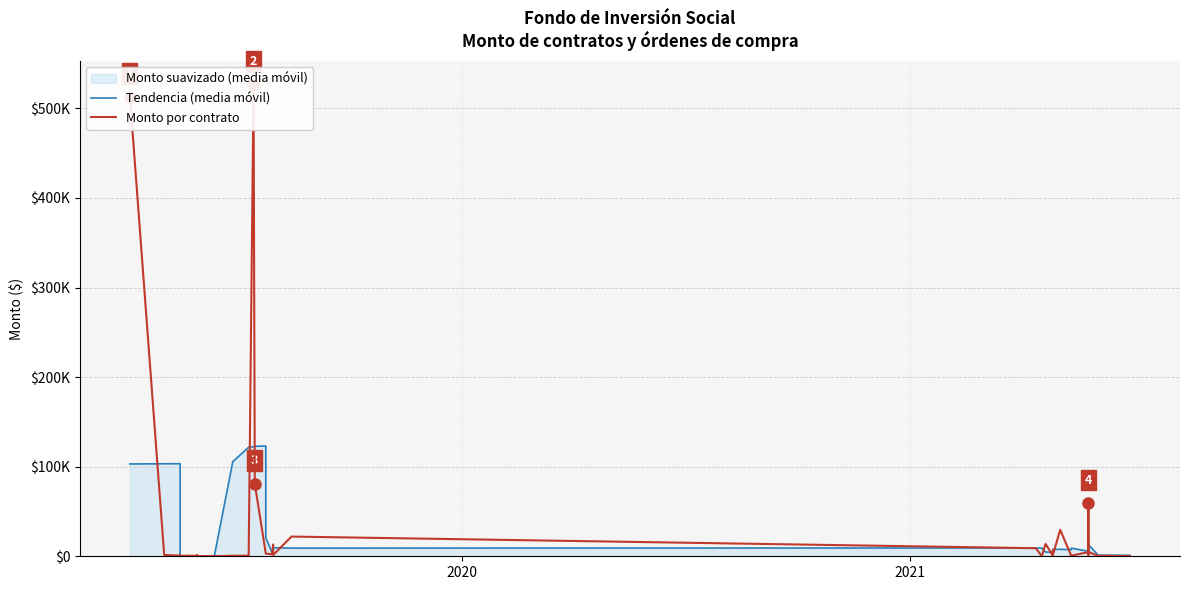

What is the greatest value displayed?

526263.7